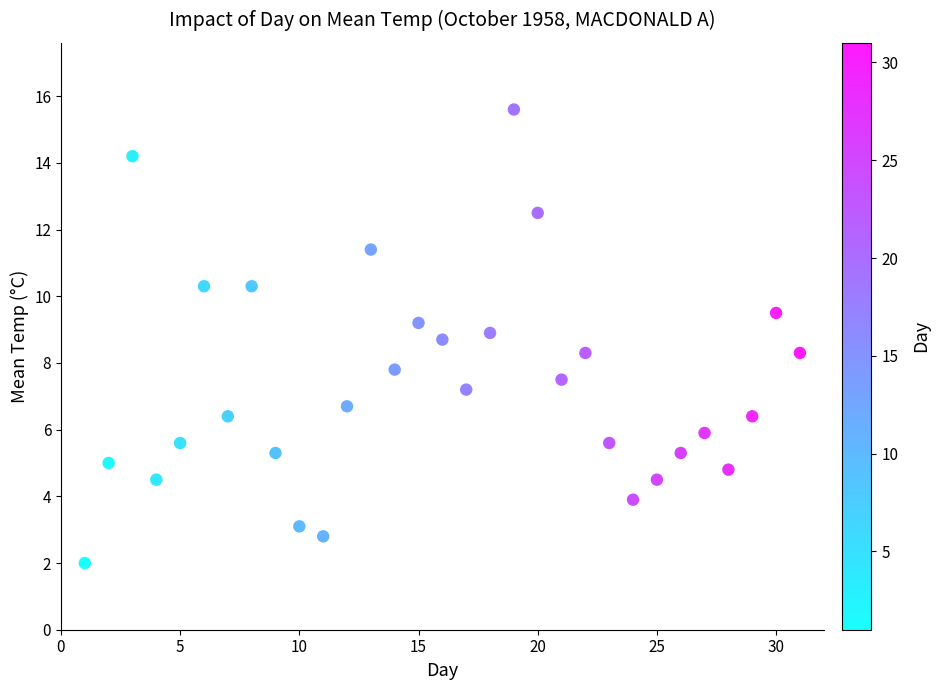

What is the range of X values (max minus min)?

30.0